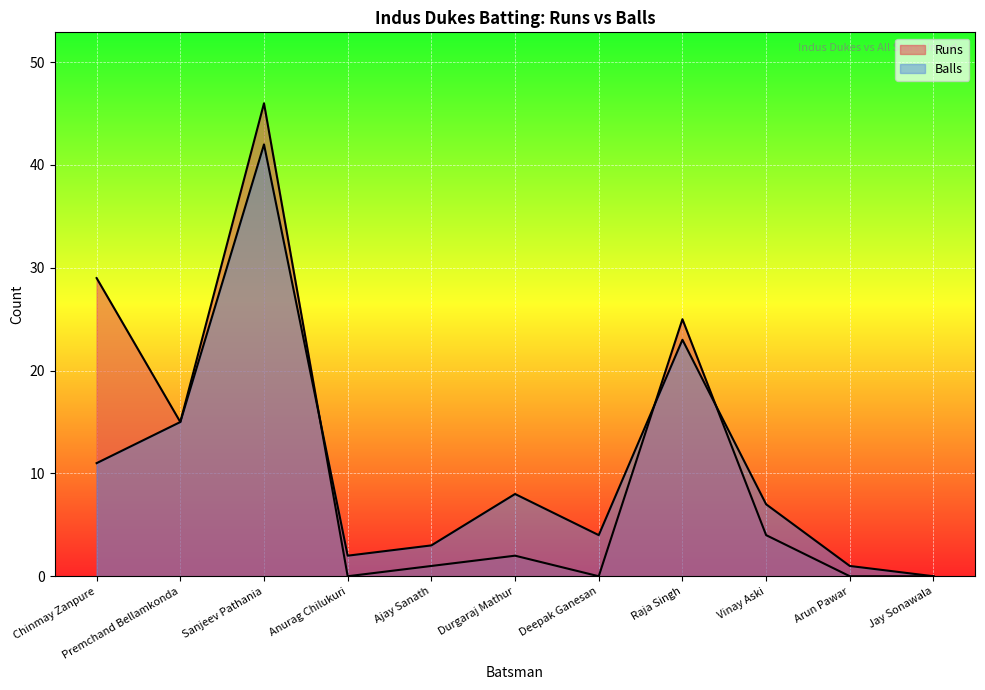

Is it true that Runs equals 1 at Ajay Sanath?

True